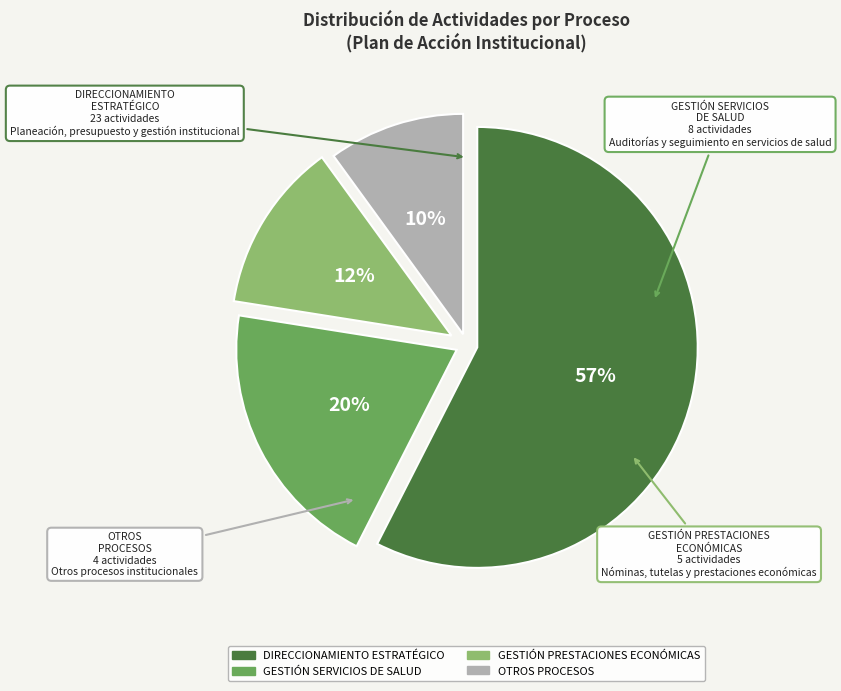

How many segments does this pie chart have?

4